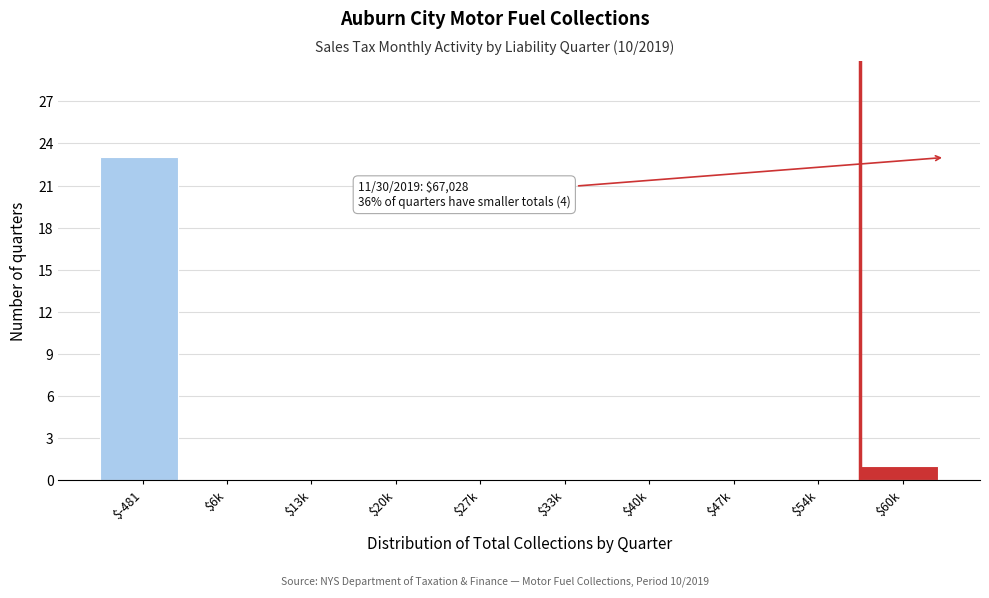

What is the sum of all values?

24